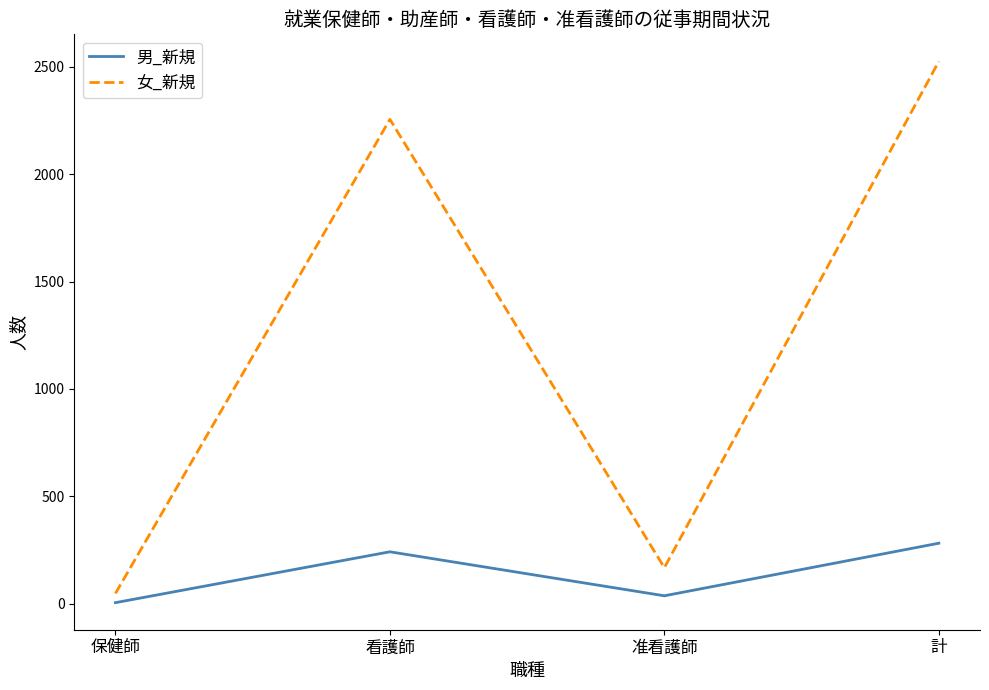

How many distinct data groups are displayed?

2